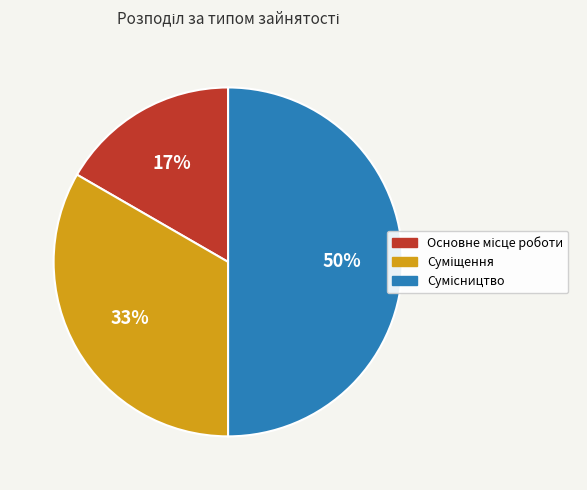

To the nearest percent, what is the difference between the largest and smallest slice percentages?

33%